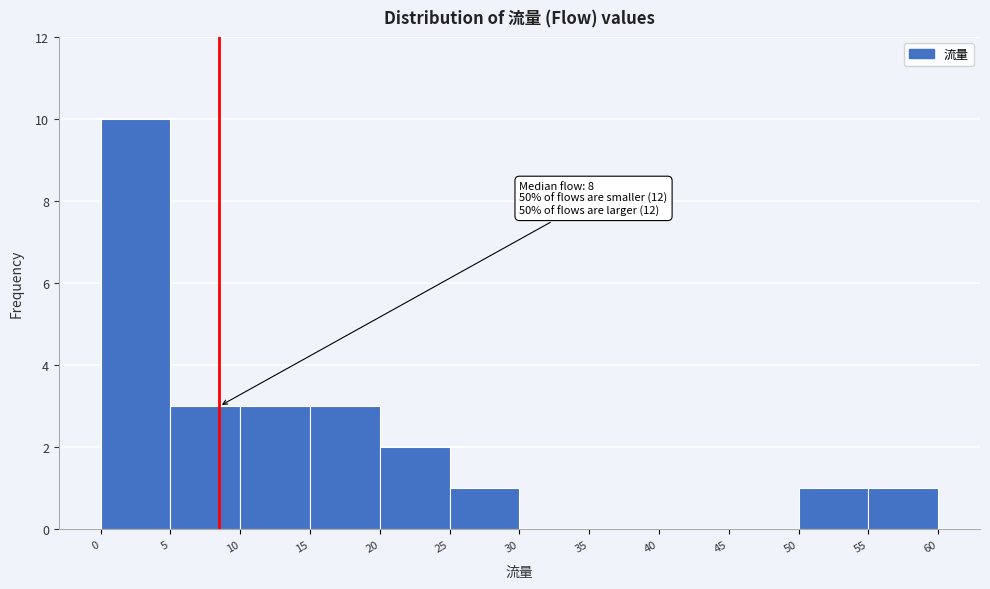

Which range on the x-axis has the tallest bar?

0 to 5